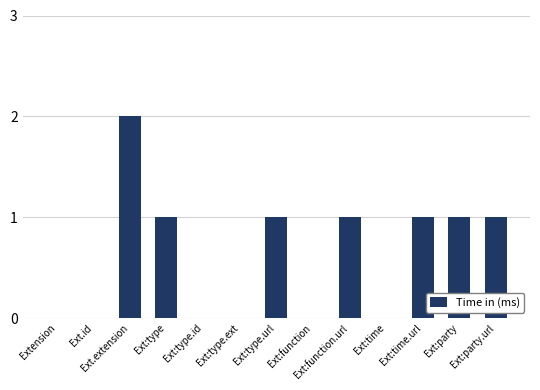

Which category has the highest value across all series?

Ext.extension